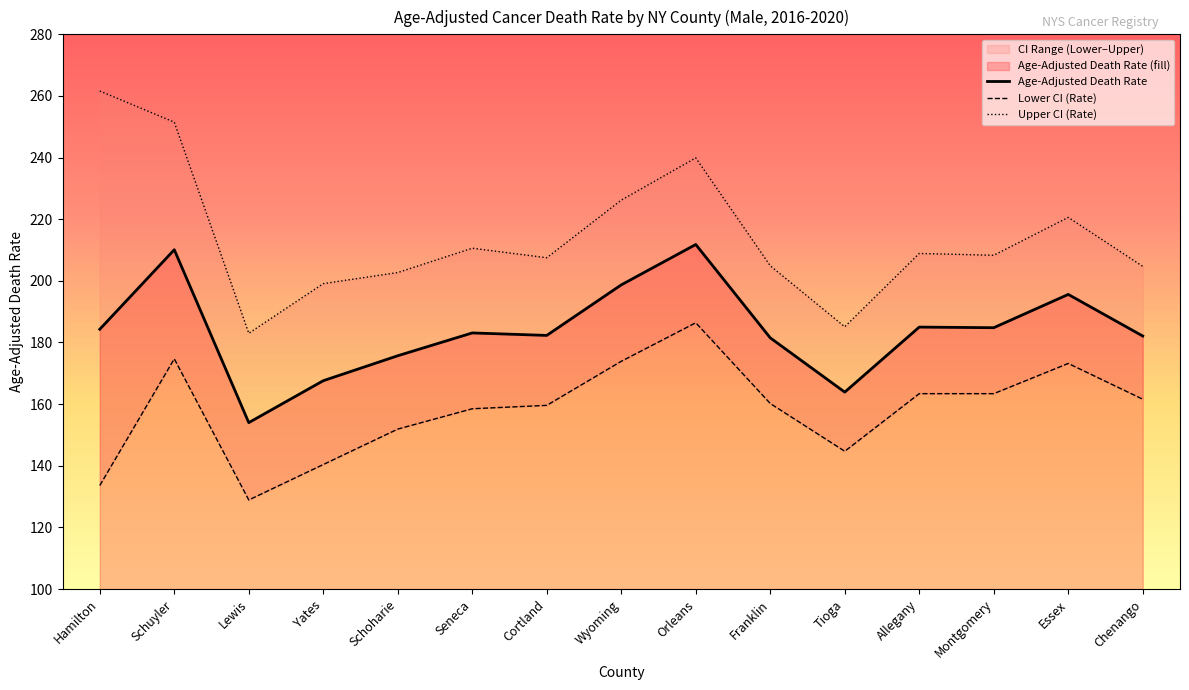

What value does the Age-Adjusted Death Rate series have at Wyoming?

198.7